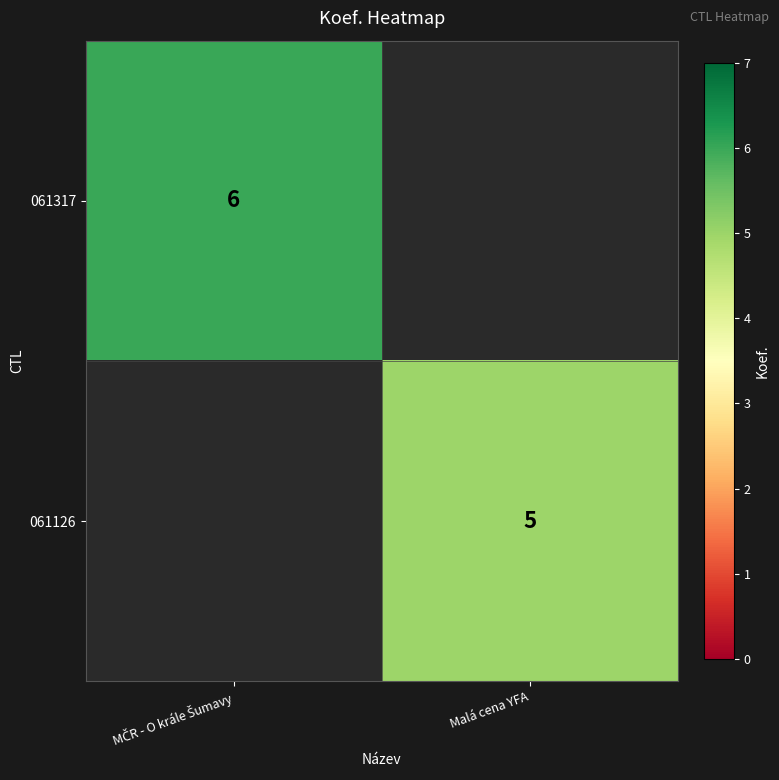

Which category has the lowest value across all series?

Malá cena YFA